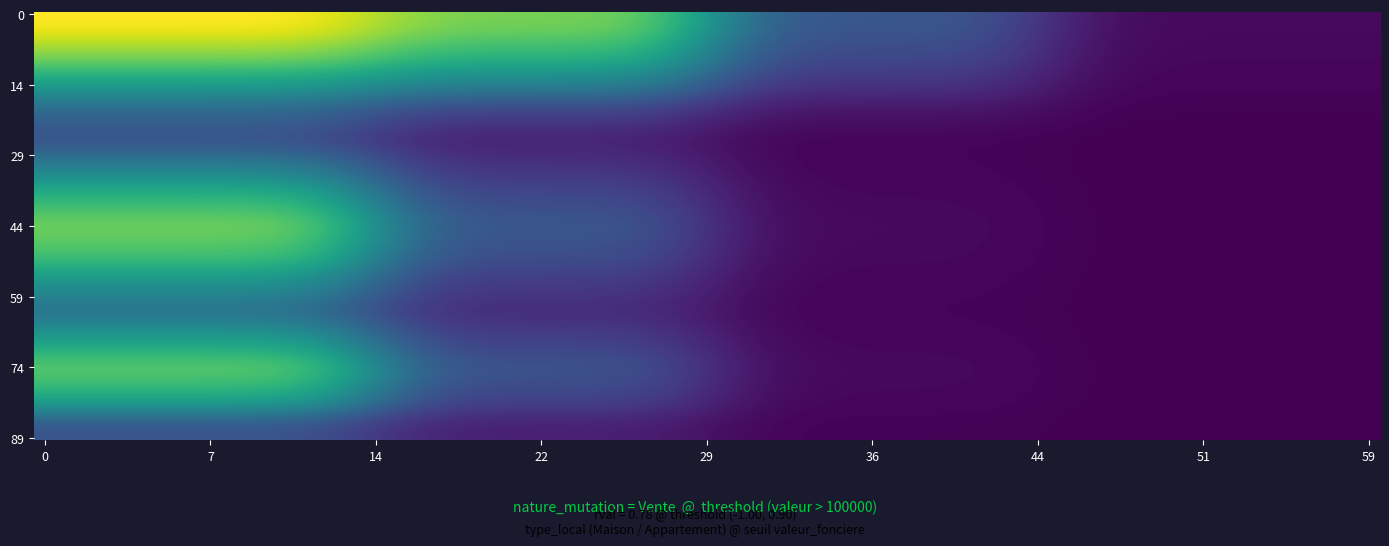

Which series has the largest total across all categories?

Vente